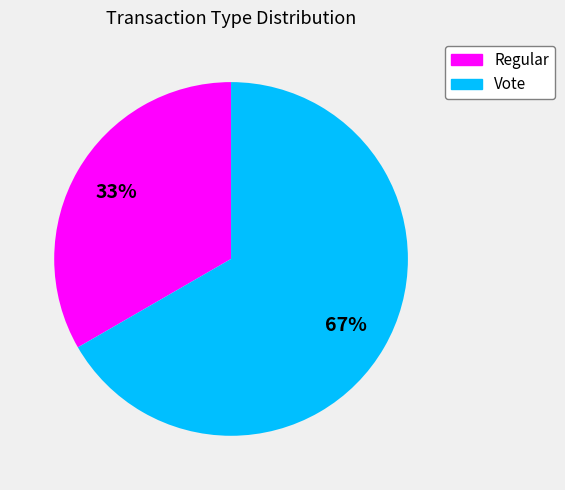

Rank the categories by value from lowest to highest.

Regular, Vote